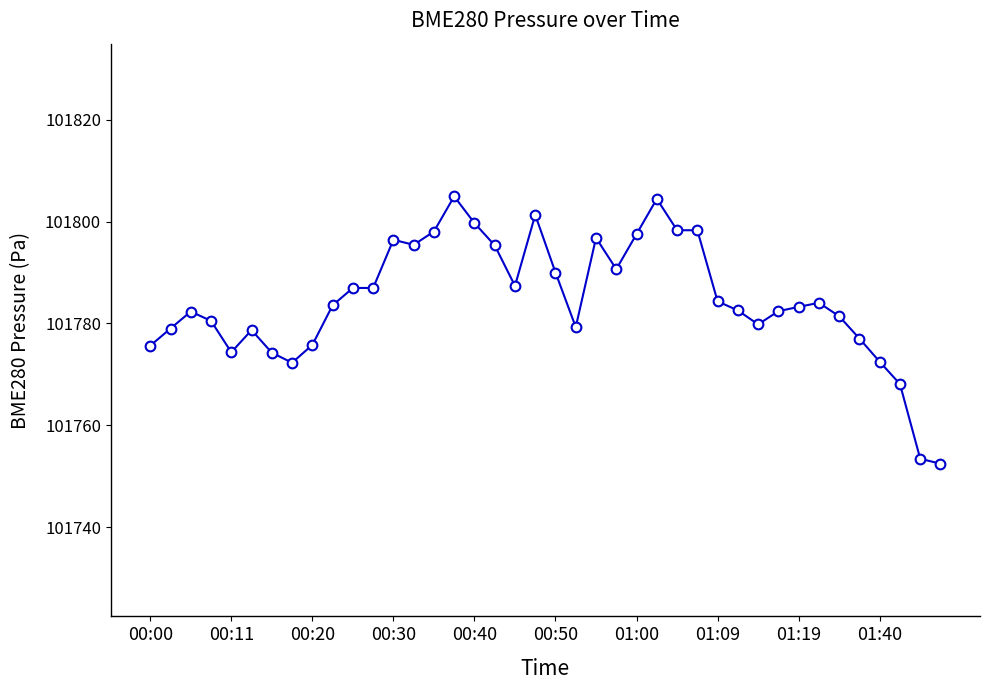

What is the minimum value shown in the chart?

101752.4